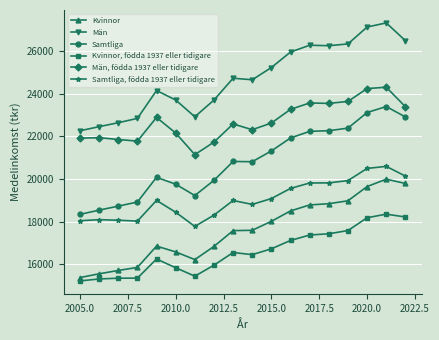

What is the smallest value displayed?

15214